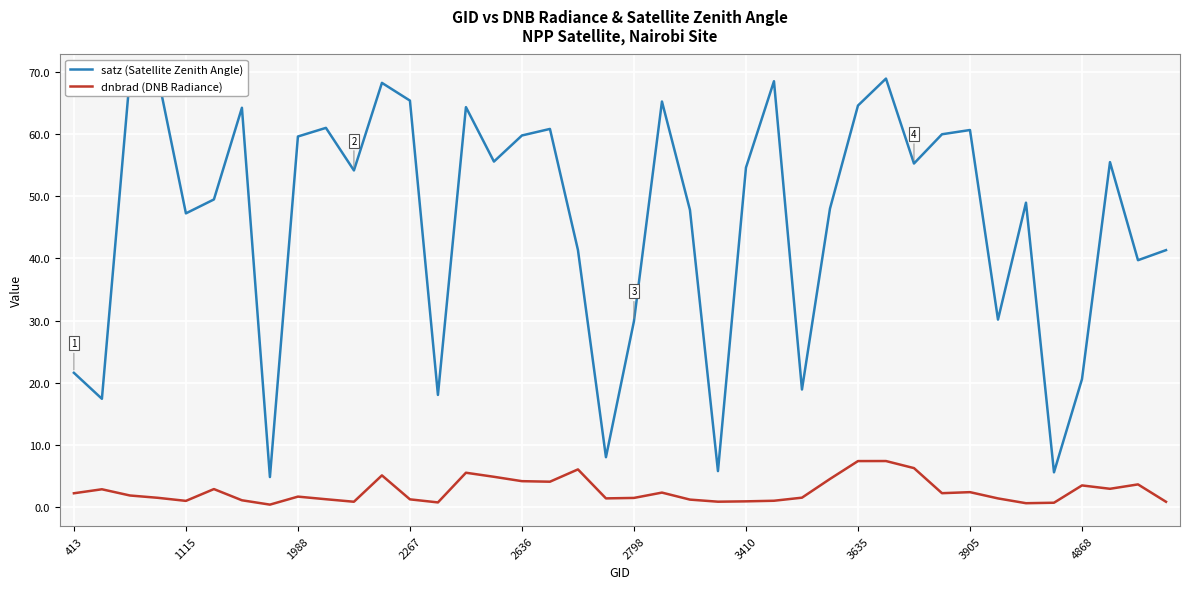

How many values in the dnbrad (DNB Radiance) series exceed 1?

32